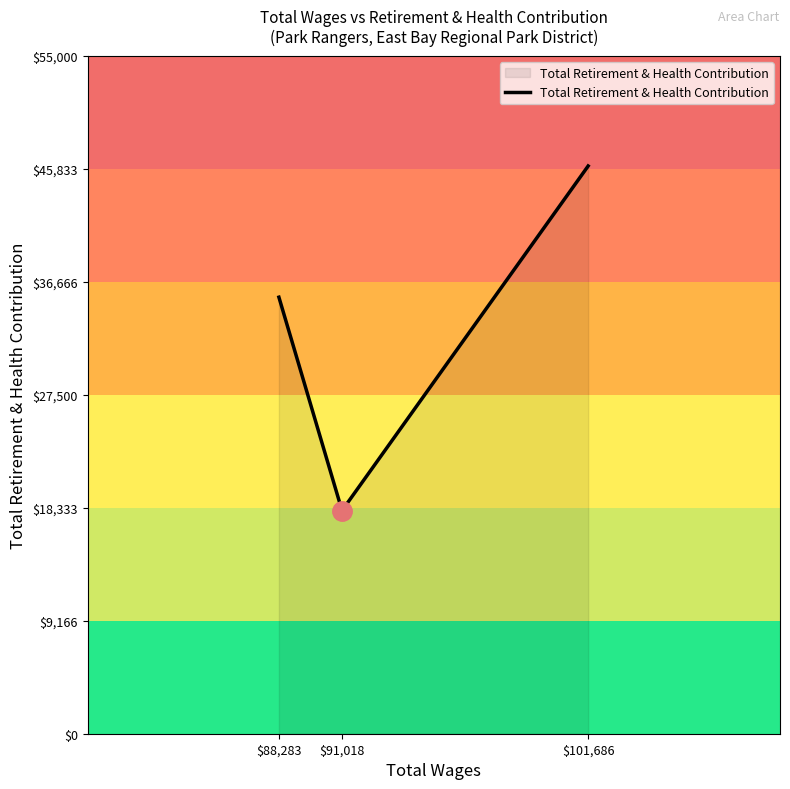

Is it true that the value at $101,686 is 46057?

True